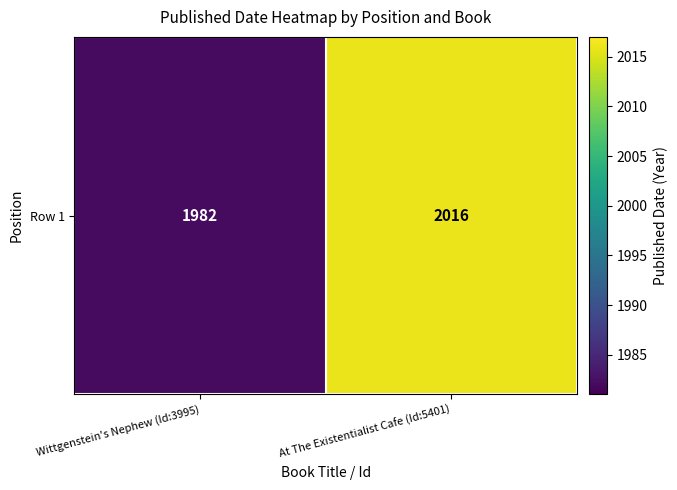

What is the minimum value shown in the chart?

1982